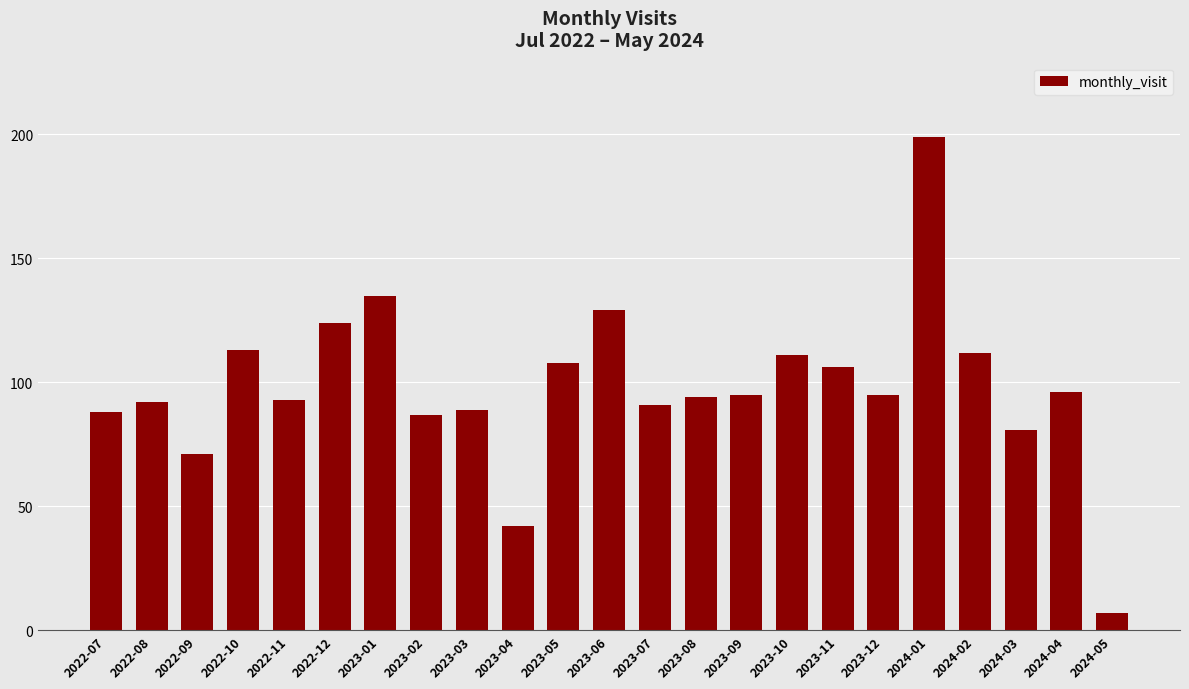

What is the value of the 18th bar from the left?

95